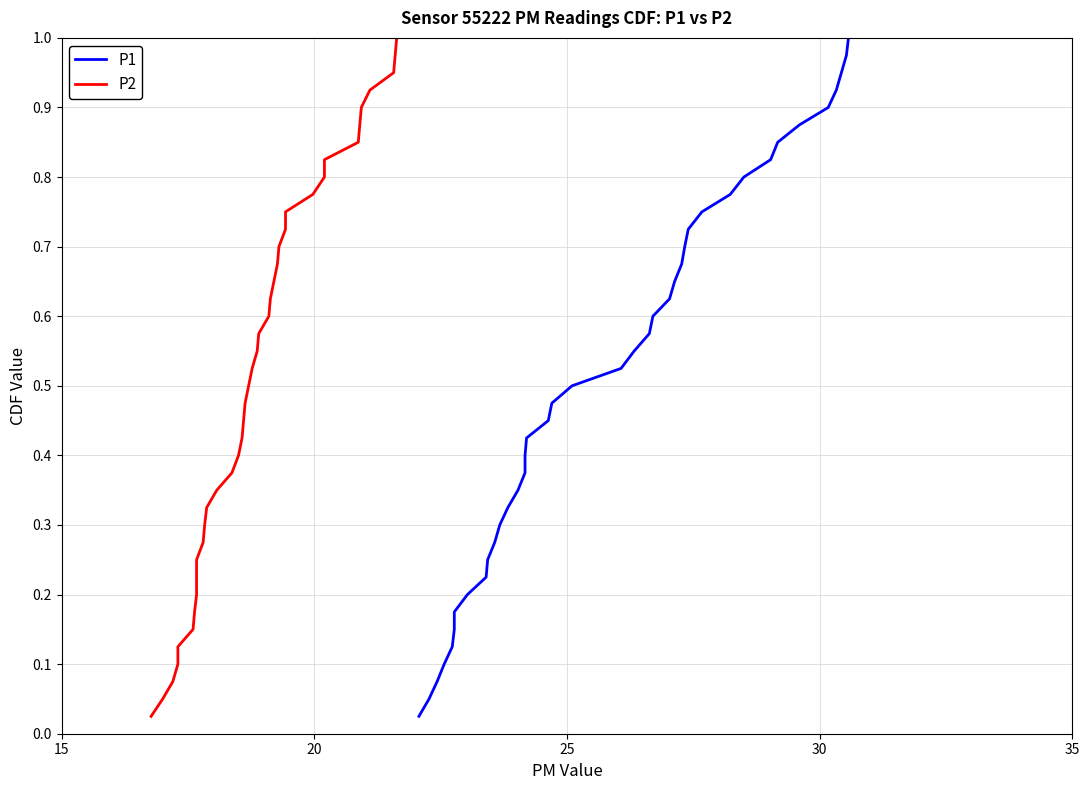

Which series has the widest spread of values?

P1